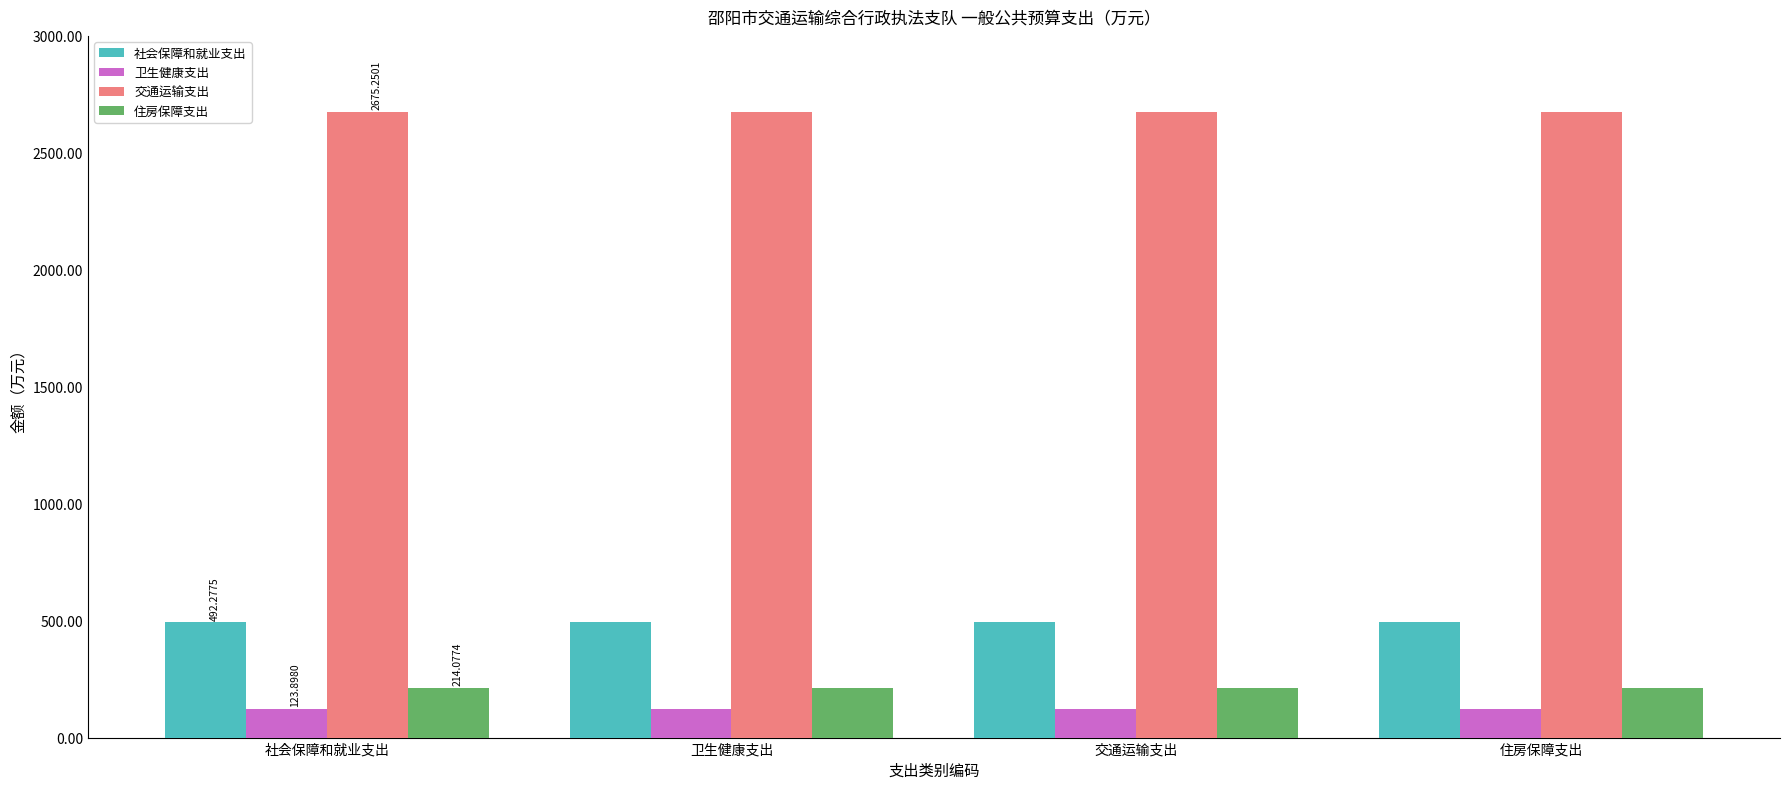

Reading right to left, extract all data points from this chart.

社会保障和就业支出: 492.3	492.3	492.3	492.3
卫生健康支出: 123.9	123.9	123.9	123.9
交通运输支出: 2675.3	2675.3	2675.3	2675.3
住房保障支出: 214.1	214.1	214.1	214.1